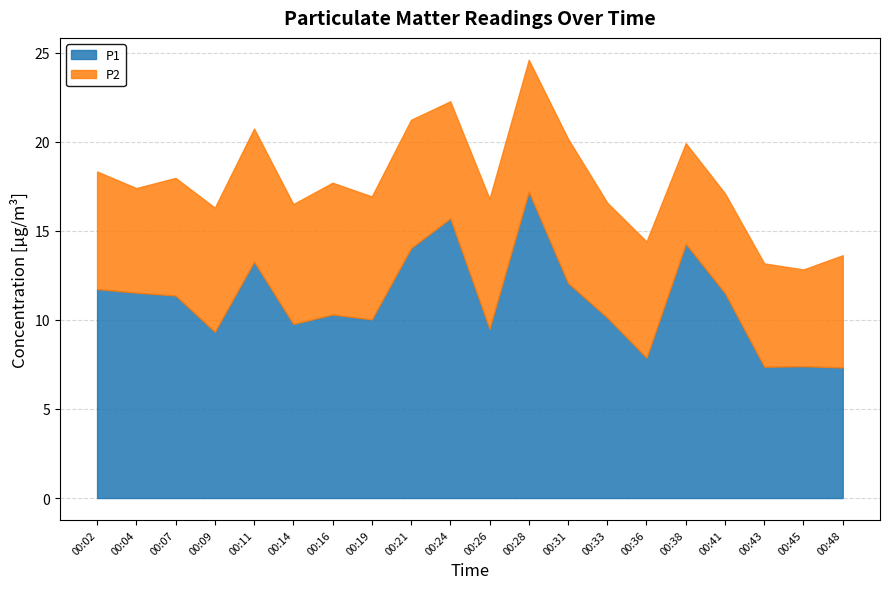

Which series has the largest total across all categories?

P1